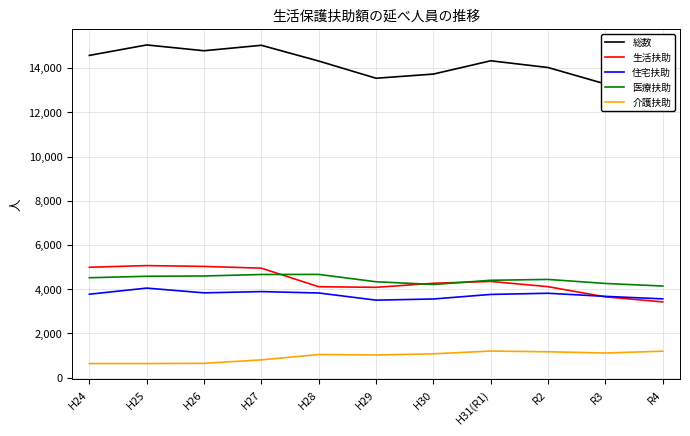

Which category has the lowest value in the 総数 series?

R4